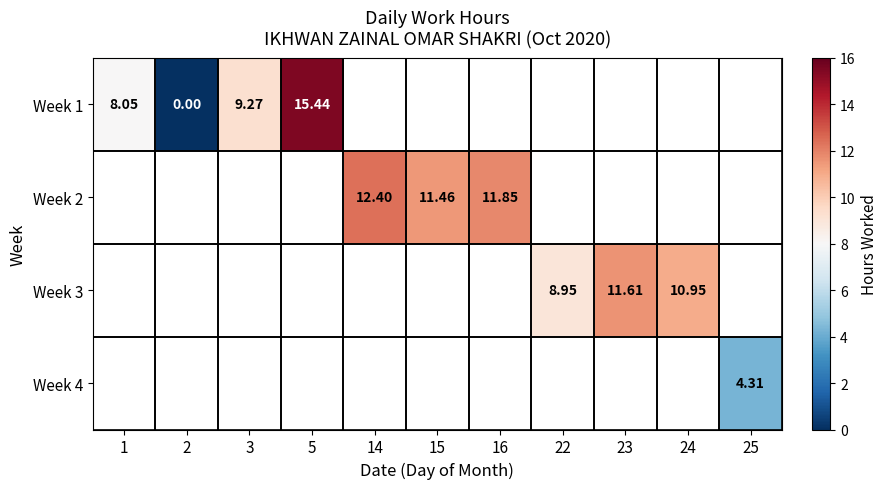

Read the Week 2 value at 15.

11.5